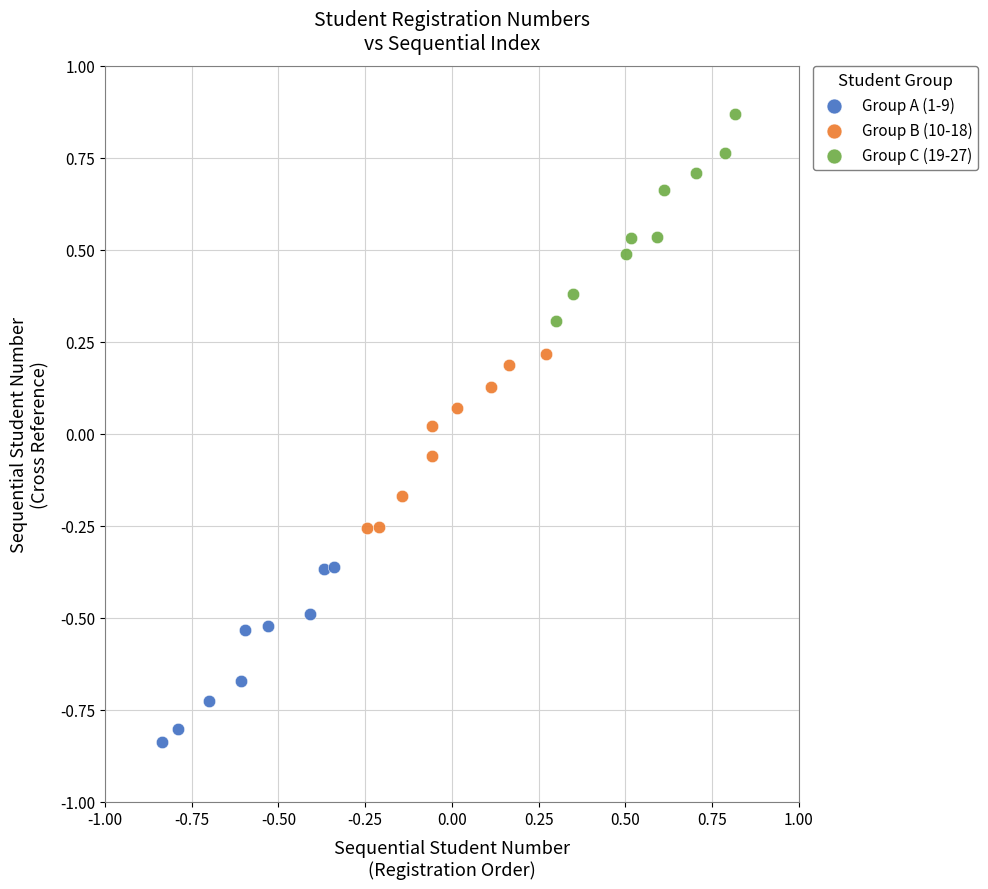

Which series has the largest Y range (max minus min)?

Group C (19-27)